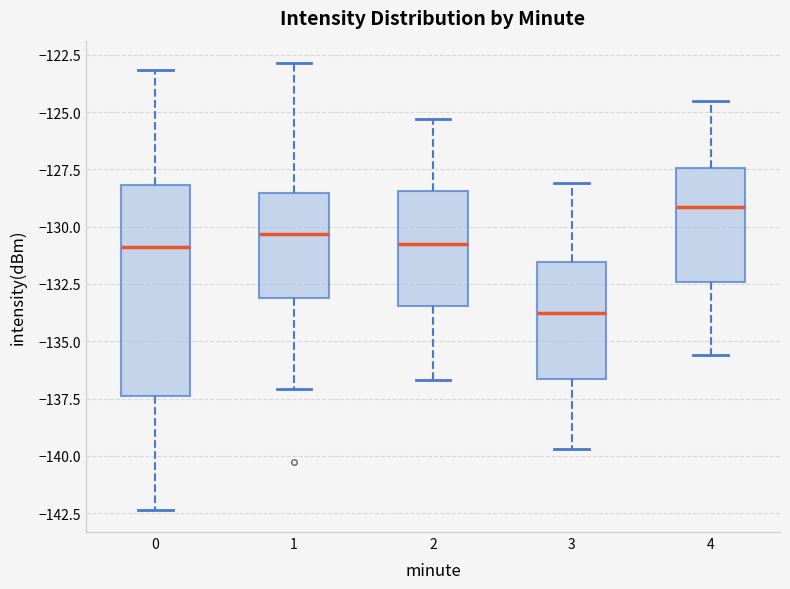

Where does the lower whisker of the box at x = 4 end on the y-axis? The values are not printed on the chart, so give them approximately, as read against the axis.

-135.5